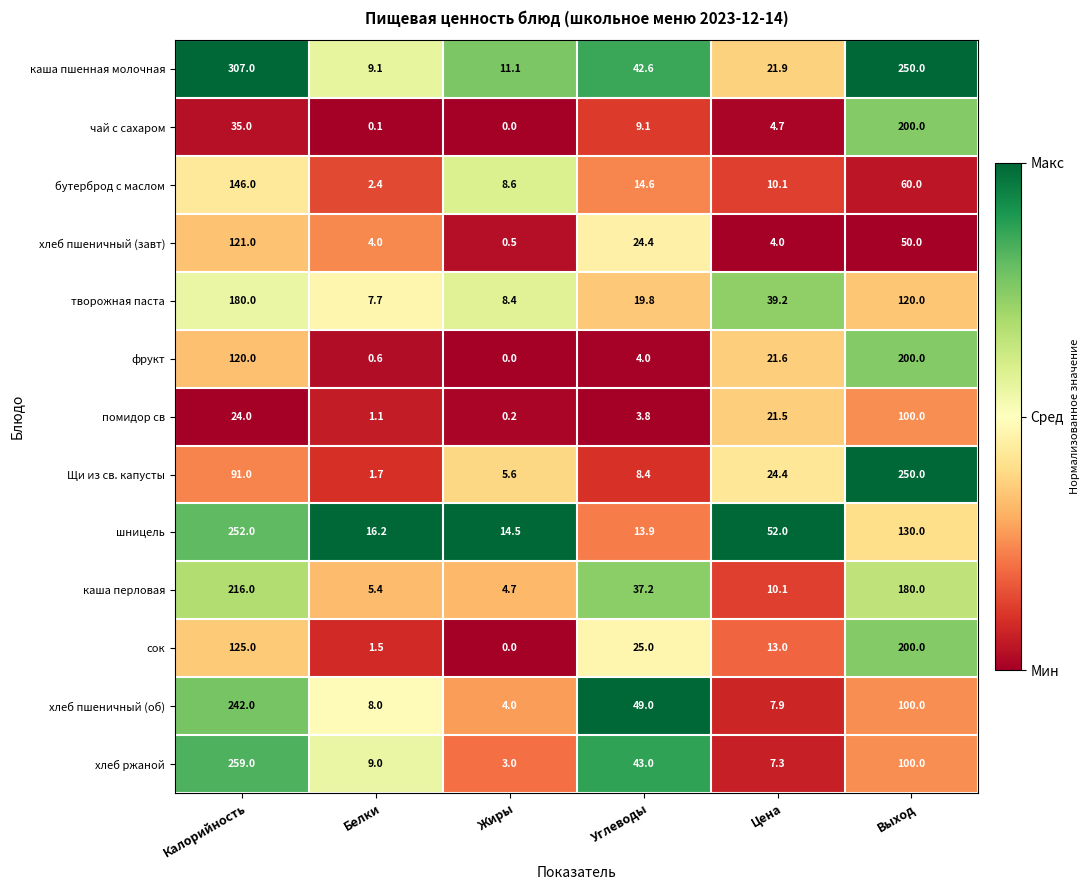

What is the total value across all series at Белки?

66.8